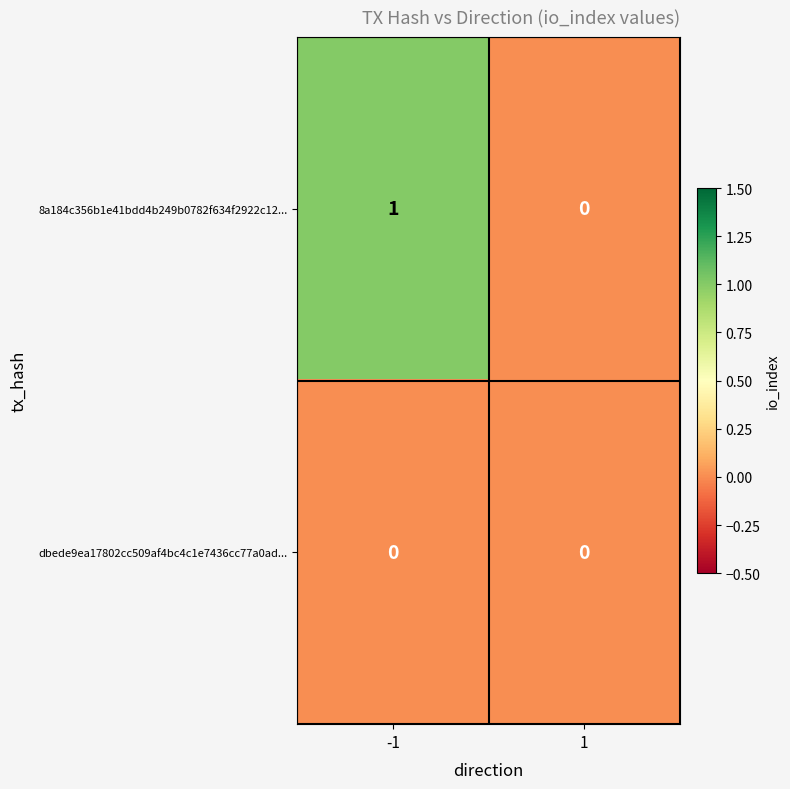

Reading left to right, extract all data points from this chart.

8a184c356b1e41bdd4b249b0782f634f2922c12...: 1	0
dbede9ea17802cc509af4bc4c1e7436cc77a0ad...: 0	0